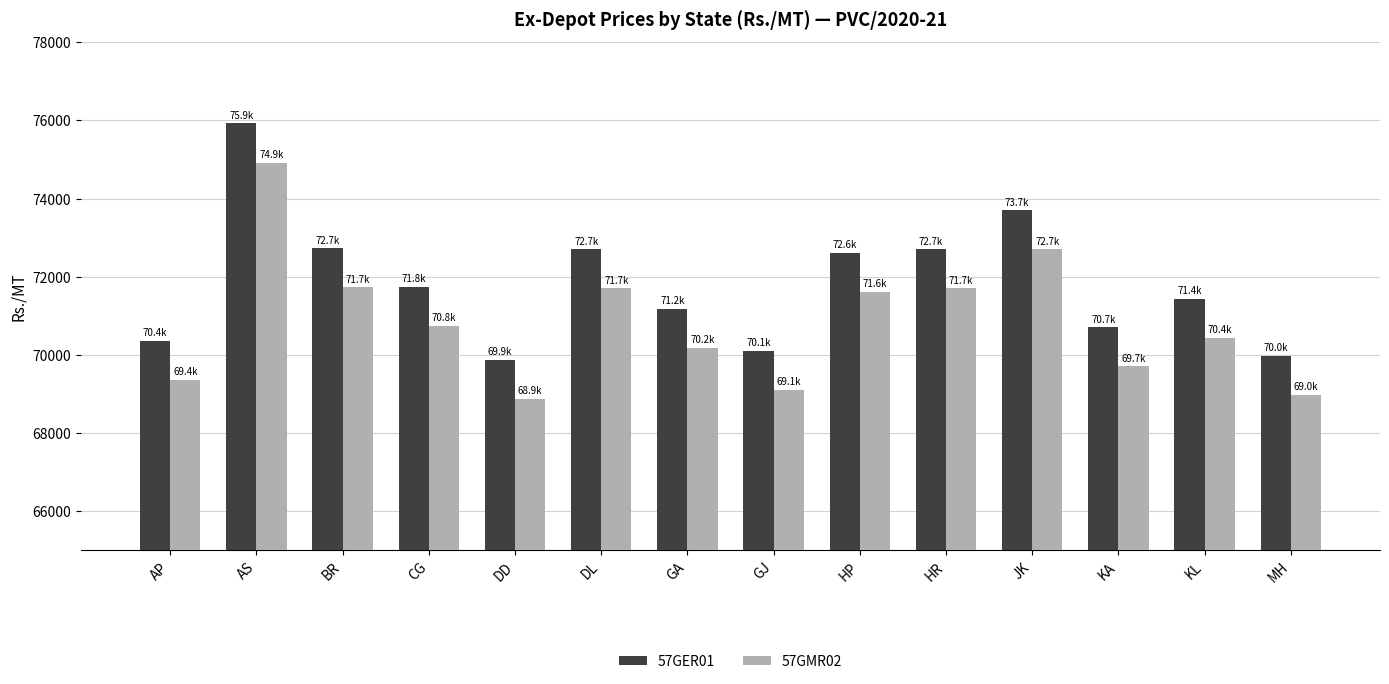

Which category has the highest value in the 57GMR02 series?

AS